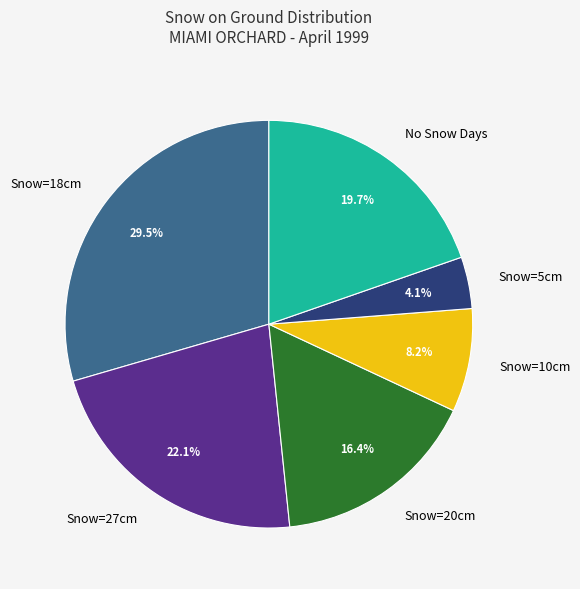

How many segments does this pie chart have?

6